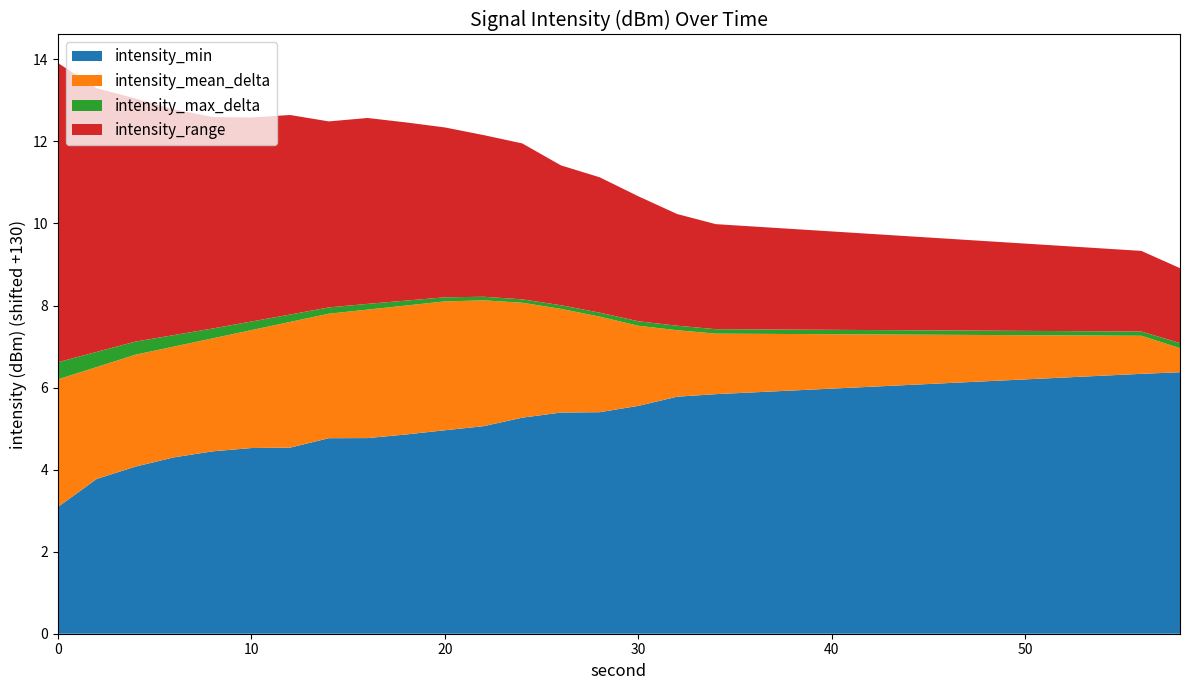

What is the lowest value of the intensity_min series?

3.1